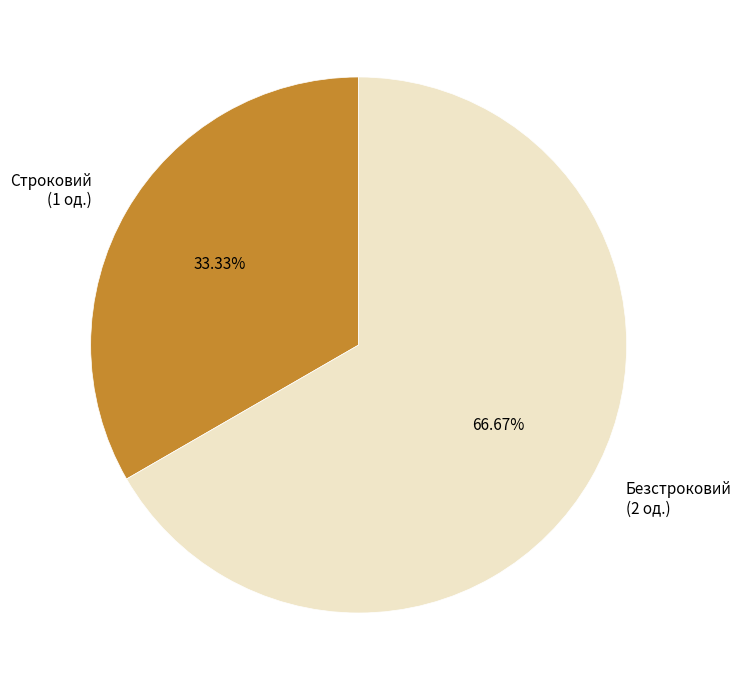

To the nearest percent, what portion does Строковий represent?

33%